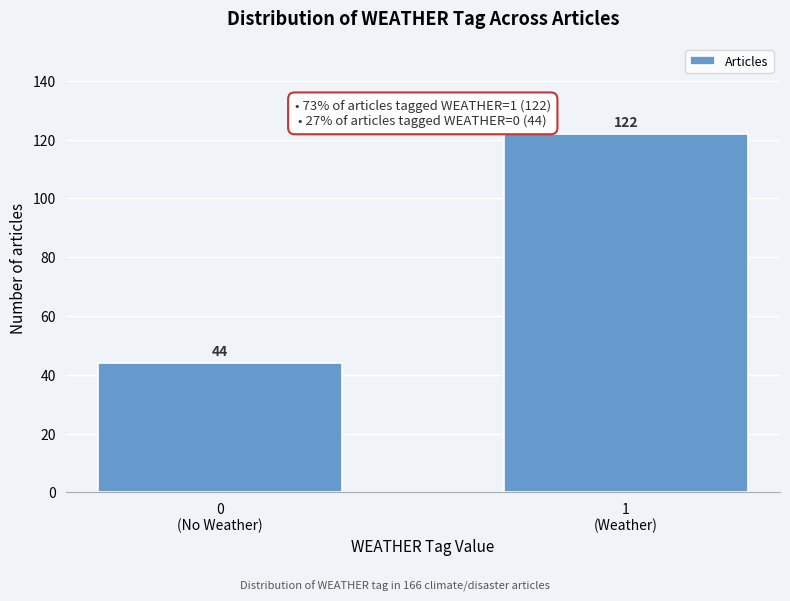

Reading right to left, extract all data points from this chart.

122	44